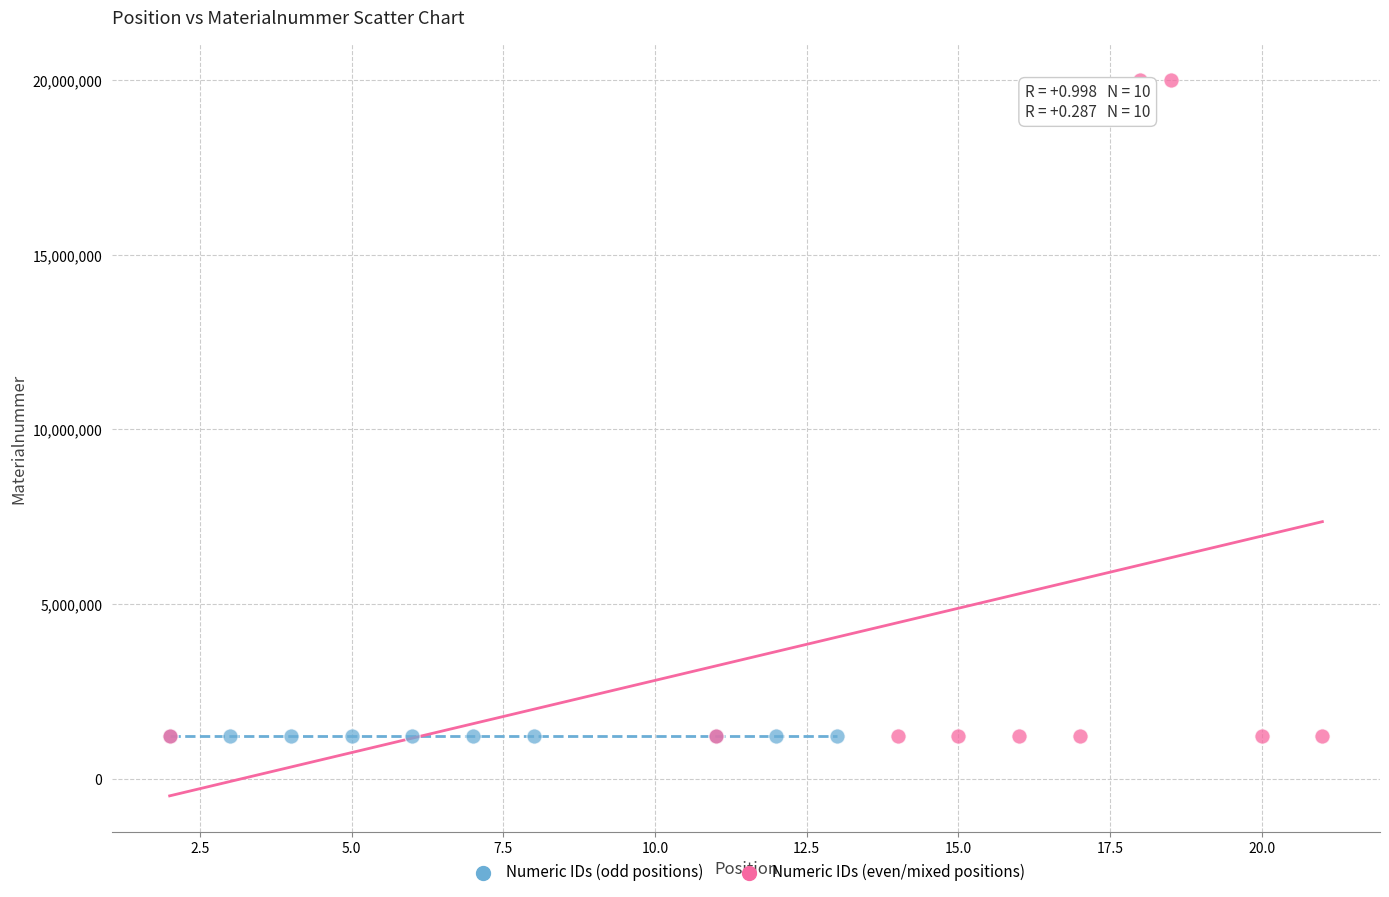

Which series contains the highest Y value?

Numeric IDs (even/mixed positions)